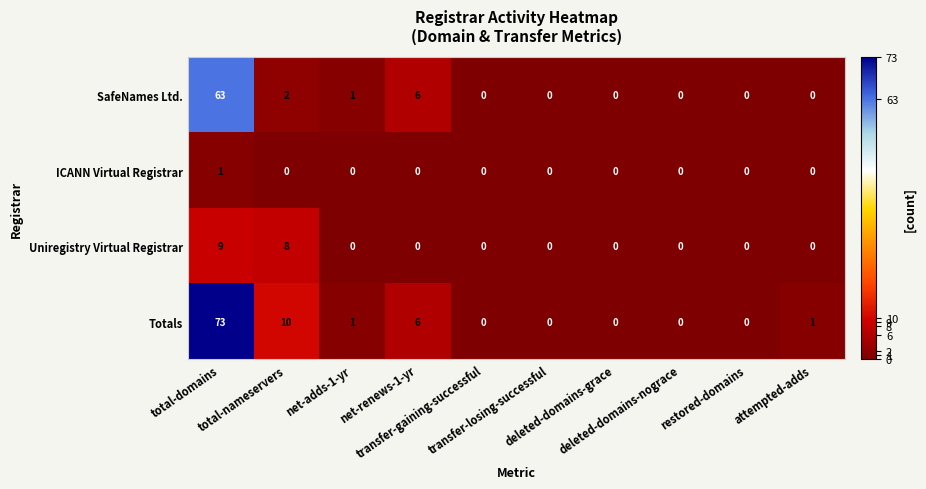

What is the difference between the second highest and second lowest values in the SafeNames Ltd. series?

6